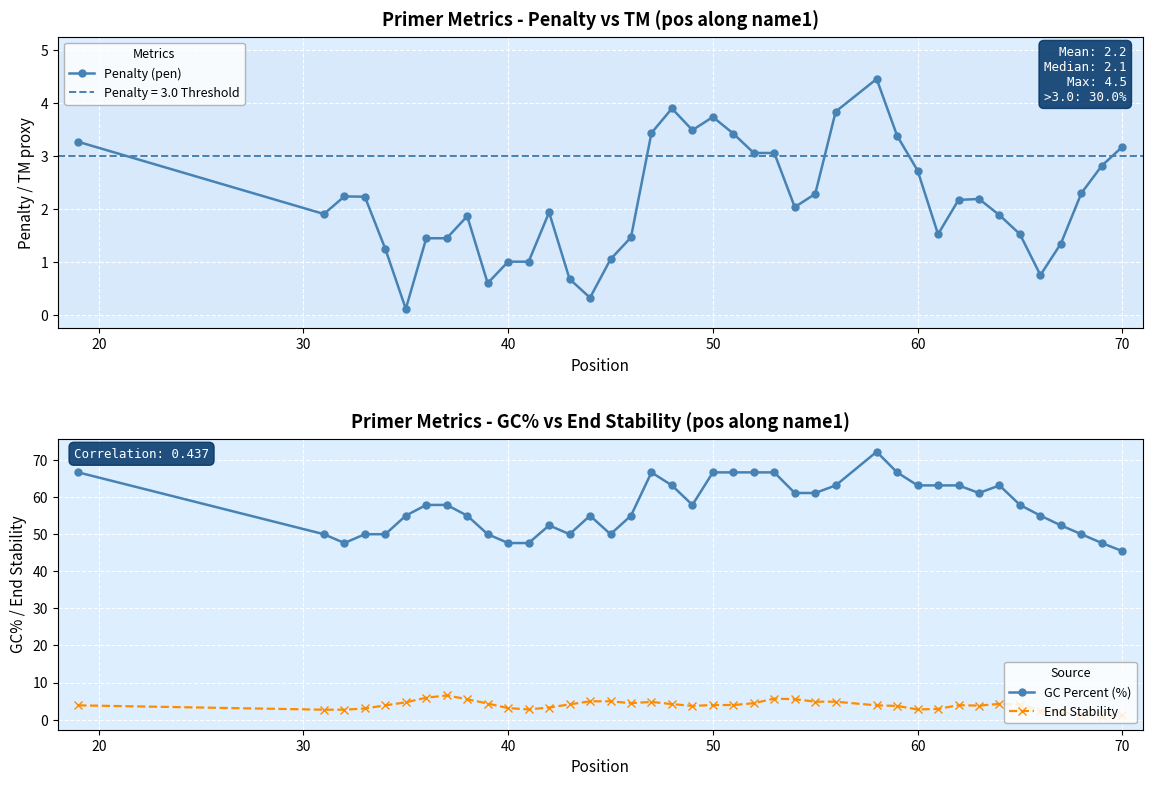

True or false: End Stability has more than 1 points higher than both neighbors.

True